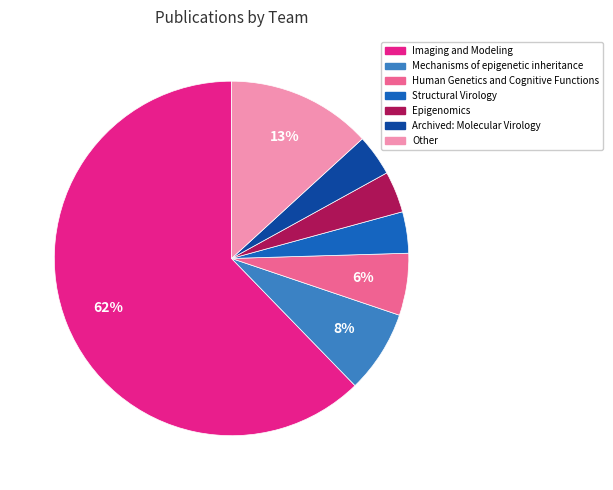

Is there a majority slice in this chart?

Yes